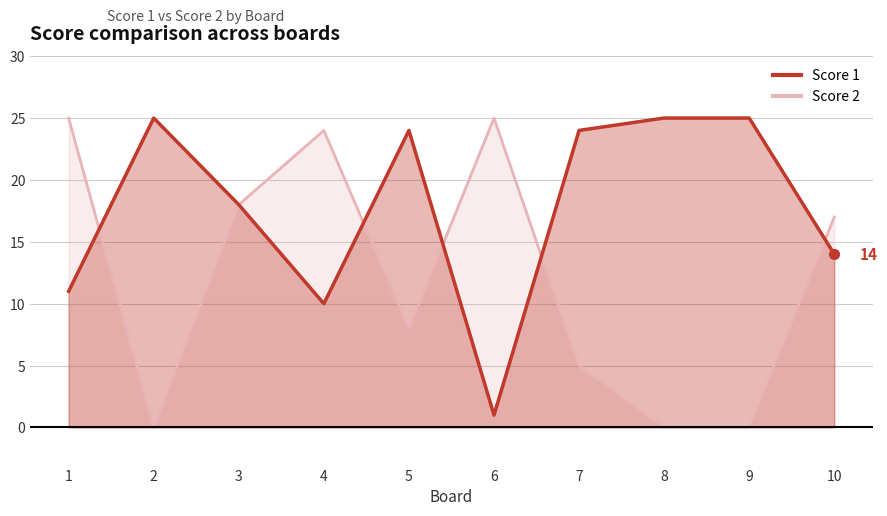

True or false: Score 1 and Score 2 cross at least once.

True